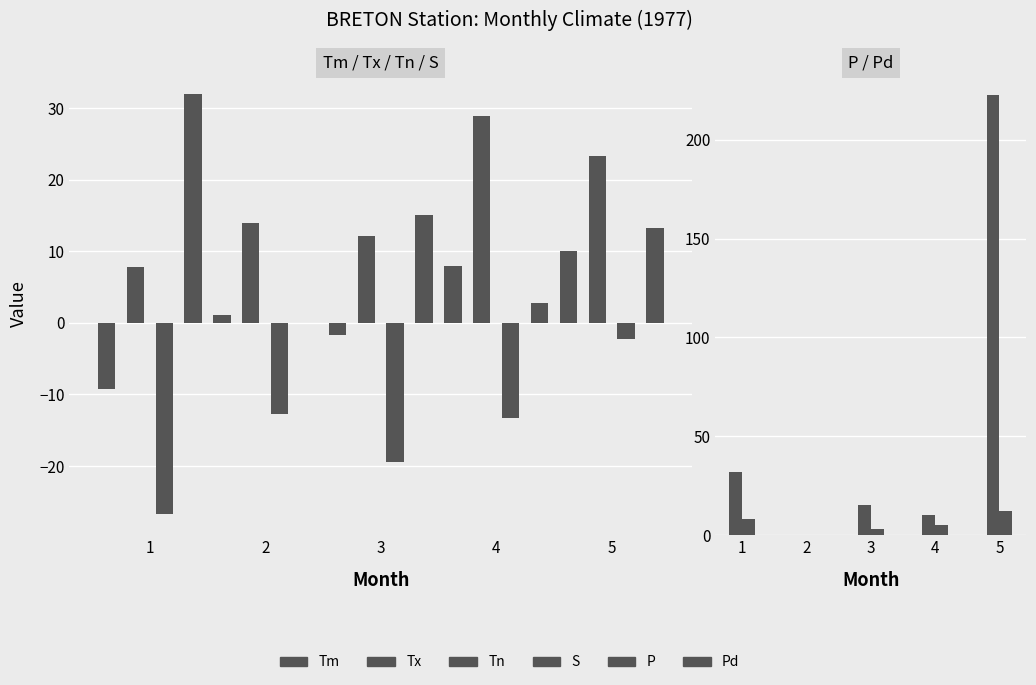

The value of Tx at 5 is 23.3. True or false?

True